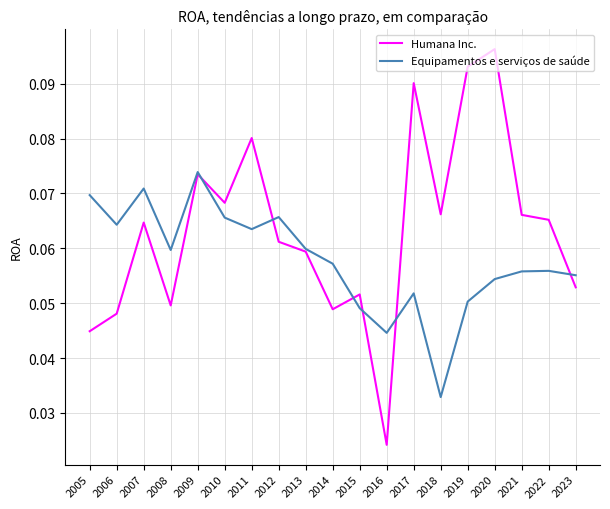

At which category is the sum across all series the highest?

2020